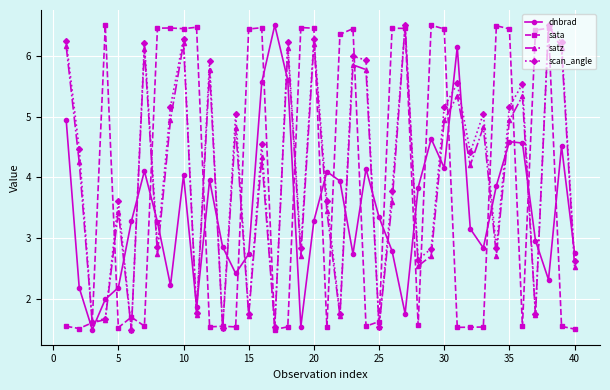

In satz, how many points are higher than both neighbors (excluding endpoints)?

14